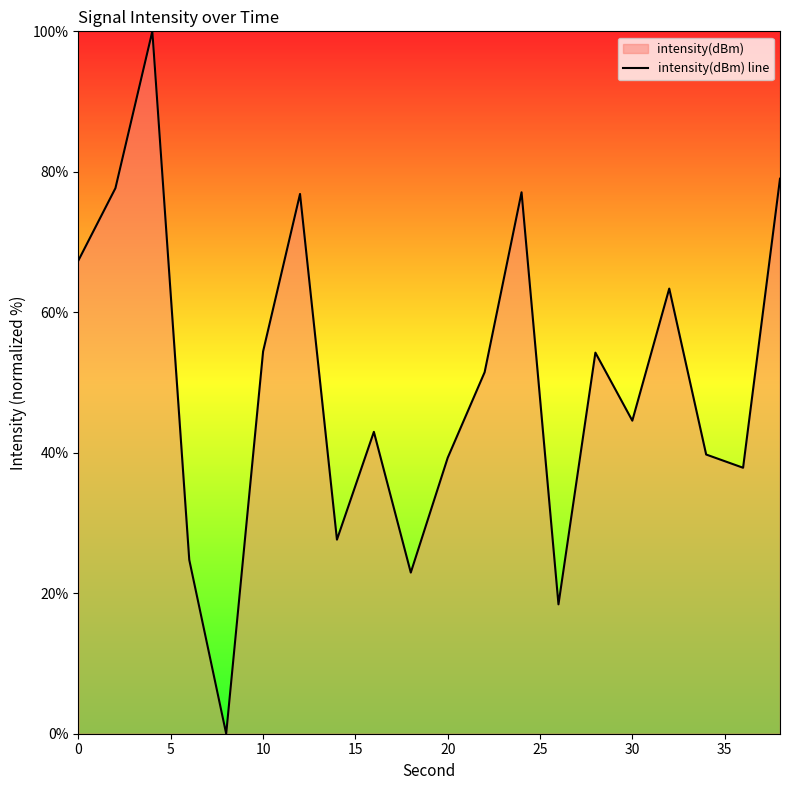

What is the maximum value shown in the chart?

100.0